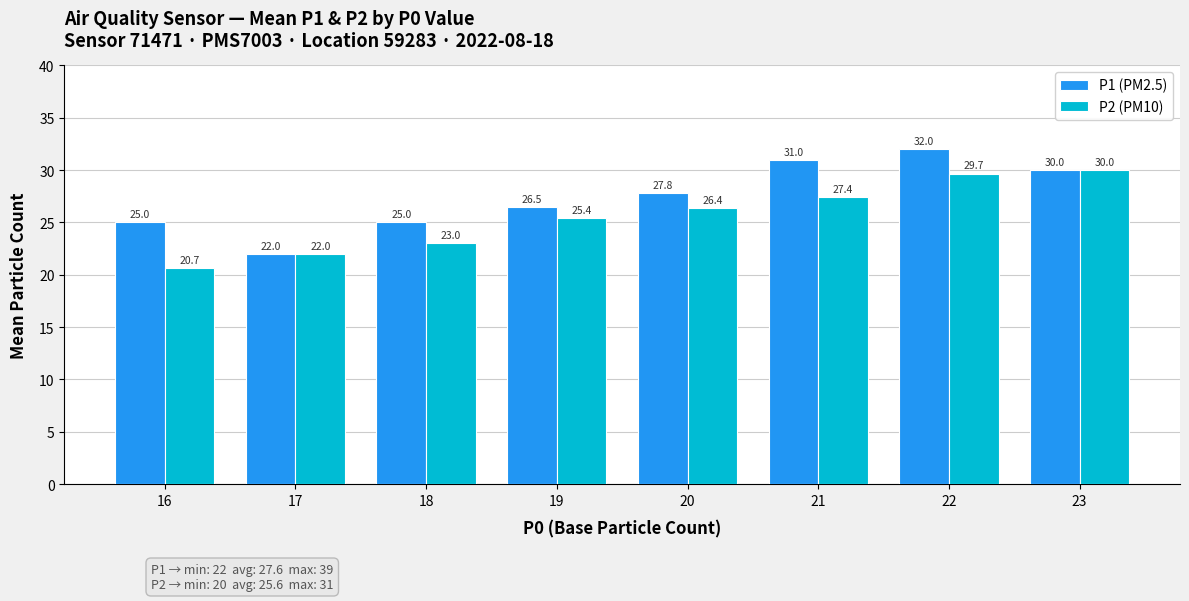

Where is P2 (PM10) nearest to the value 25?

19